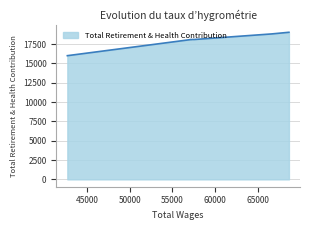

Between 68630.0 and 57554.0, which is larger?

68630.0